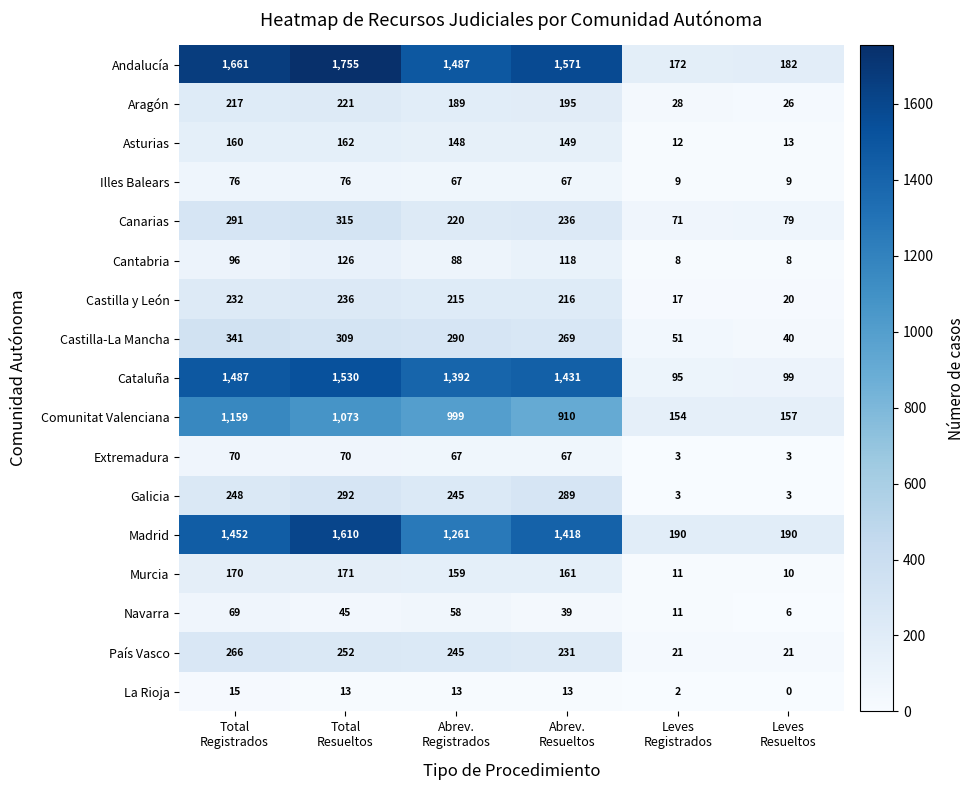

At which category is the sum across all series the highest?

Total
Resueltos